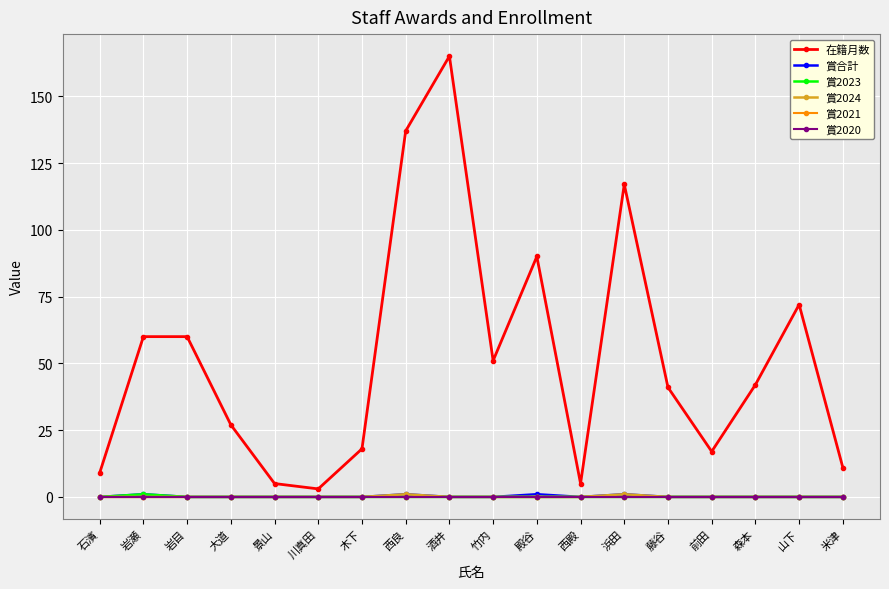

True or false: 賞2020 and 賞2023 intersect in this chart.

False